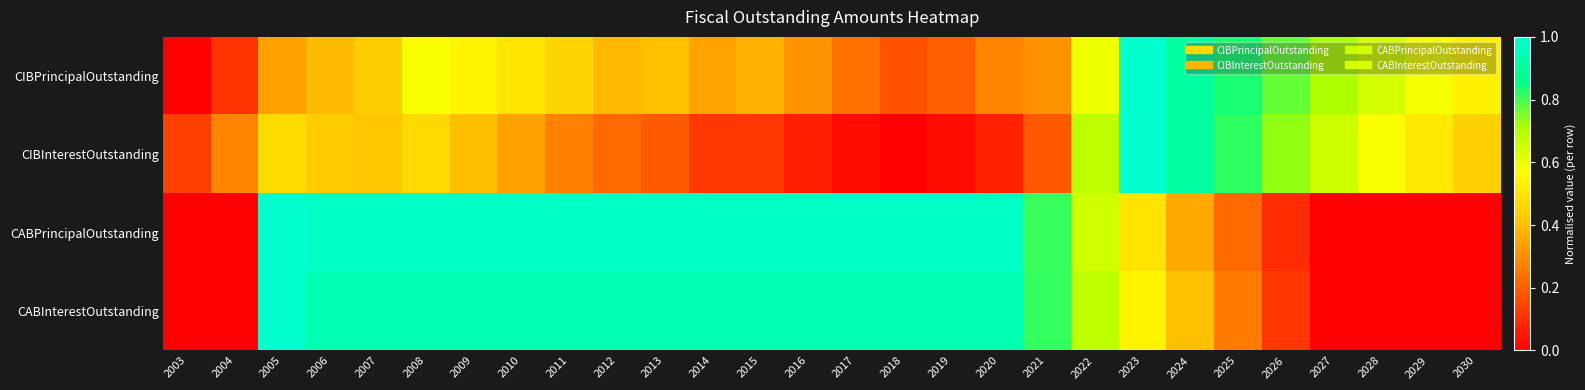

What is the total value across all series at 2023?

3.0